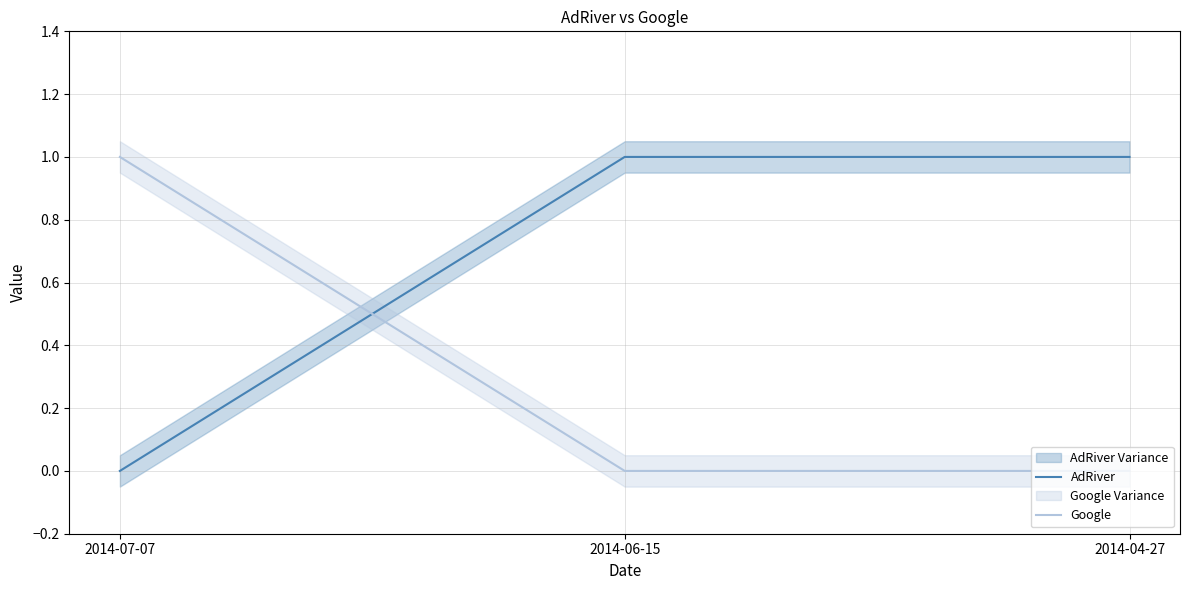

How many Google values are between 0 and 1?

3